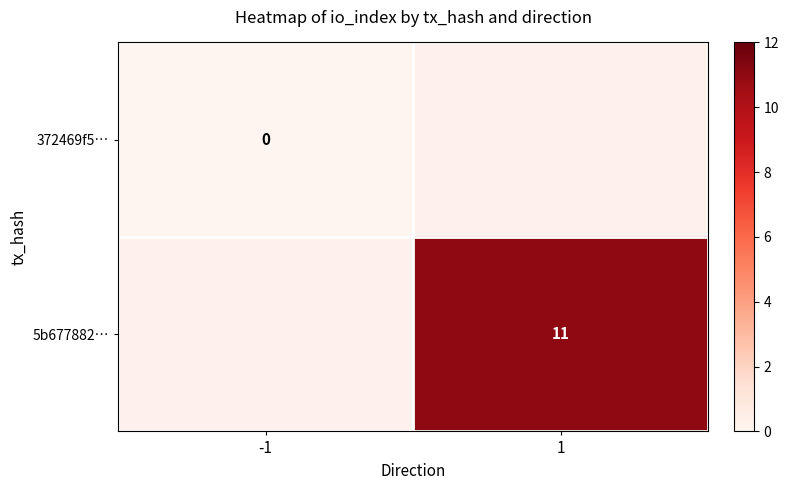

Is it true that 5b677882… equals 4 at 1?

False